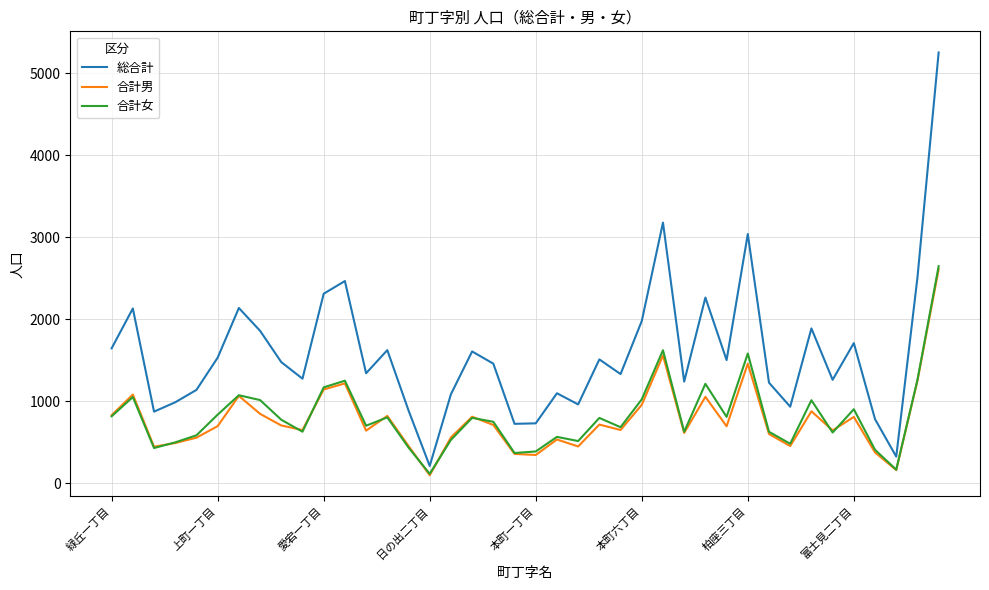

Which series has the widest spread of values?

総合計